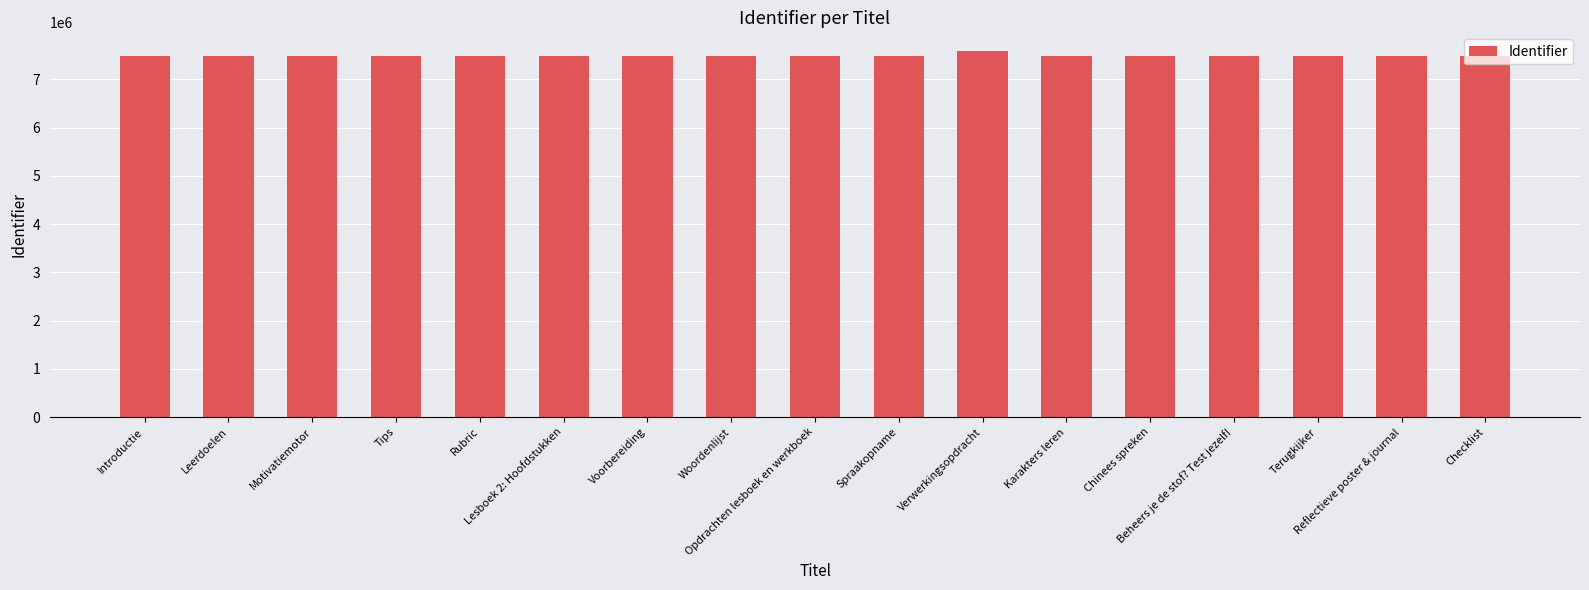

How many values are below 7475103?

8